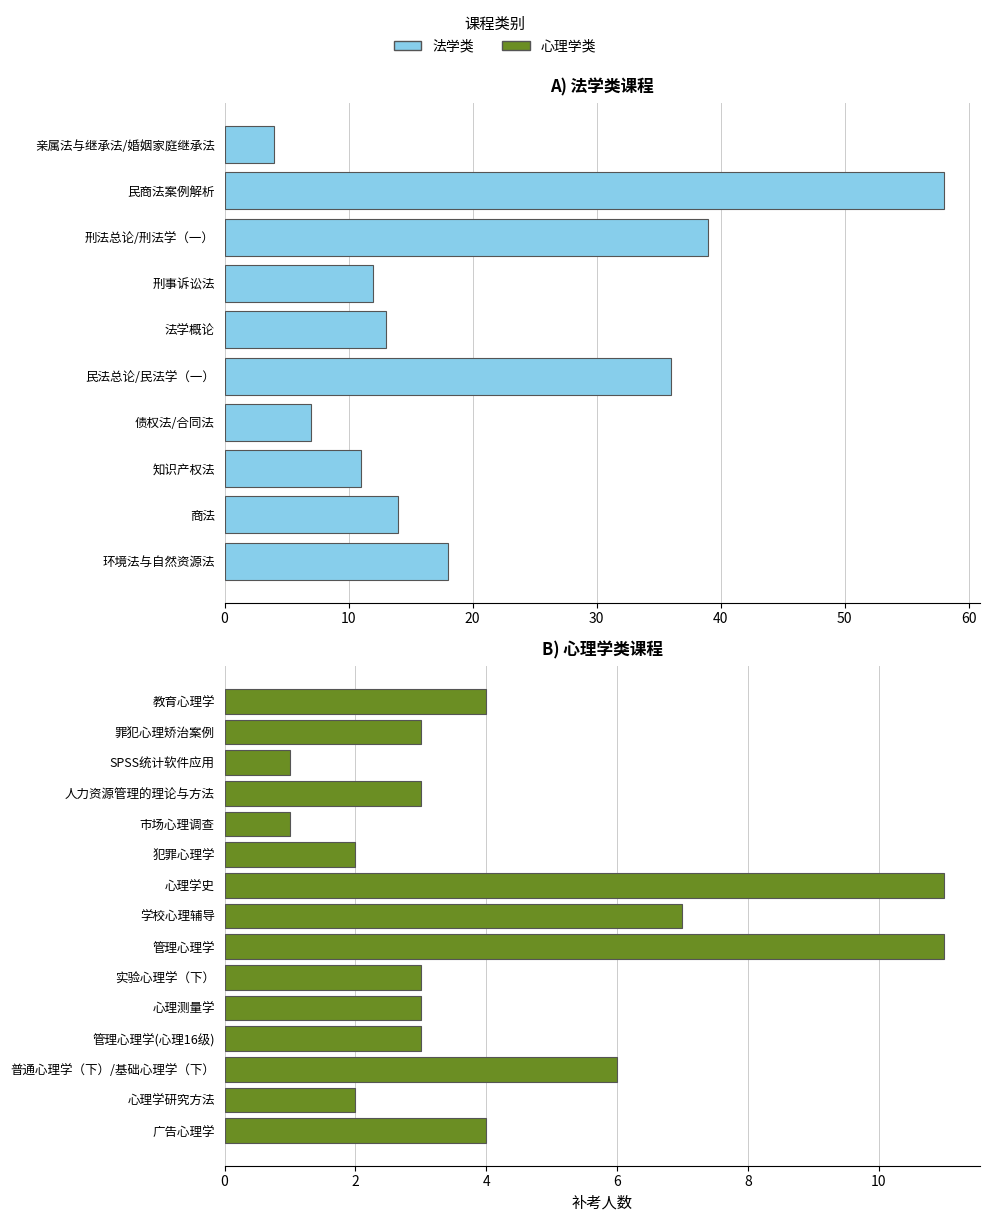

What is the change in value from 刑法总论/刑法学（一） to 心理测量学?

-36